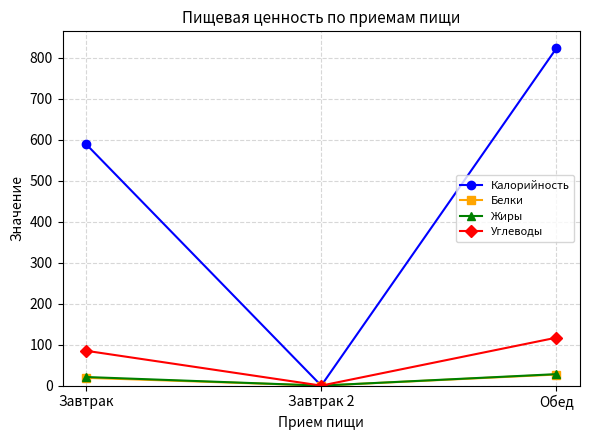

Is the value of Белки at Обед greater than the value of Углеводы at Завтрак 2?

Yes